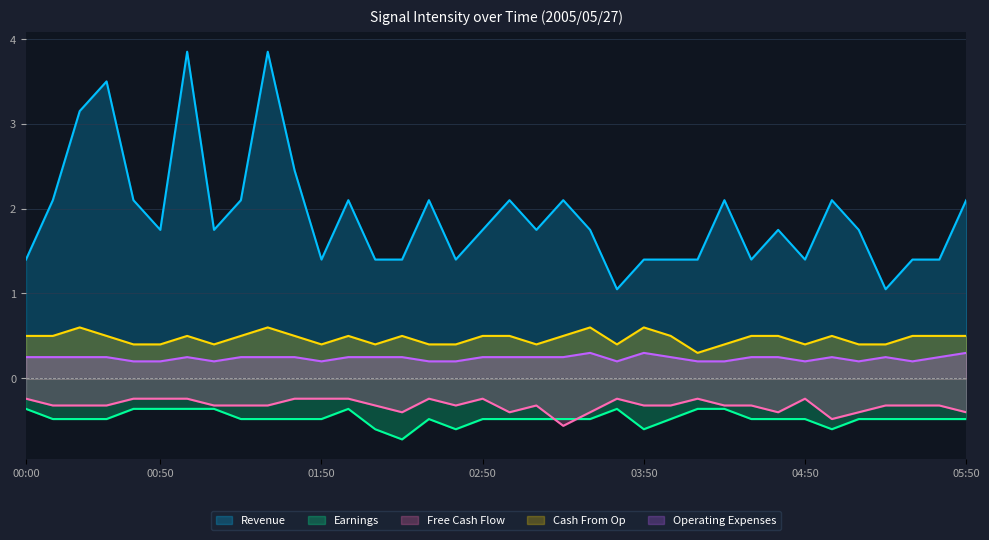

Reading left to right, transcribe all the data shown in this chart.

Revenue: 00:00=1.4	00:10=2.1	00:20=3.1	00:30=3.5	00:40=2.1	00:50=1.8	01:00=3.9	01:10=1.8	01:20=2.1	01:30=3.9	01:40=2.4	01:50=1.4	02:00=2.1	02:10=1.4	02:20=1.4	02:30=2.1	02:40=1.4	02:50=1.8	03:00=2.1	03:10=1.8	03:20=2.1	03:30=1.8	03:40=1.1	03:50=1.4	04:00=1.4	04:10=1.4	04:20=2.1	04:30=1.4	04:40=1.8	04:50=1.4	05:00=2.1	05:10=1.8	05:20=1.1	05:30=1.4	05:40=1.4	05:50=2.1
Earnings: 00:00=-0.4	00:10=-0.5	00:20=-0.5	00:30=-0.5	00:40=-0.4	00:50=-0.4	01:00=-0.4	01:10=-0.4	01:20=-0.5	01:30=-0.5	01:40=-0.5	01:50=-0.5	02:00=-0.4	02:10=-0.6	02:20=-0.7	02:30=-0.5	02:40=-0.6	02:50=-0.5	03:00=-0.5	03:10=-0.5	03:20=-0.5	03:30=-0.5	03:40=-0.4	03:50=-0.6	04:00=-0.5	04:10=-0.4	04:20=-0.4	04:30=-0.5	04:40=-0.5	04:50=-0.5	05:00=-0.6	05:10=-0.5	05:20=-0.5	05:30=-0.5	05:40=-0.5	05:50=-0.5
Free Cash Flow: 00:00=-0.2	00:10=-0.3	00:20=-0.3	00:30=-0.3	00:40=-0.2	00:50=-0.2	01:00=-0.2	01:10=-0.3	01:20=-0.3	01:30=-0.3	01:40=-0.2	01:50=-0.2	02:00=-0.2	02:10=-0.3	02:20=-0.4	02:30=-0.2	02:40=-0.3	02:50=-0.2	03:00=-0.4	03:10=-0.3	03:20=-0.6	03:30=-0.4	03:40=-0.2	03:50=-0.3	04:00=-0.3	04:10=-0.2	04:20=-0.3	04:30=-0.3	04:40=-0.4	04:50=-0.2	05:00=-0.5	05:10=-0.4	05:20=-0.3	05:30=-0.3	05:40=-0.3	05:50=-0.4
Cash From Op: 00:00=0.5	00:10=0.5	00:20=0.6	00:30=0.5	00:40=0.4	00:50=0.4	01:00=0.5	01:10=0.4	01:20=0.5	01:30=0.6	01:40=0.5	01:50=0.4	02:00=0.5	02:10=0.4	02:20=0.5	02:30=0.4	02:40=0.4	02:50=0.5	03:00=0.5	03:10=0.4	03:20=0.5	03:30=0.6	03:40=0.4	03:50=0.6	04:00=0.5	04:10=0.3	04:20=0.4	04:30=0.5	04:40=0.5	04:50=0.4	05:00=0.5	05:10=0.4	05:20=0.4	05:30=0.5	05:40=0.5	05:50=0.5
Operating Expenses: 00:00=0.2	00:10=0.2	00:20=0.2	00:30=0.2	00:40=0.2	00:50=0.2	01:00=0.2	01:10=0.2	01:20=0.2	01:30=0.2	01:40=0.2	01:50=0.2	02:00=0.2	02:10=0.2	02:20=0.2	02:30=0.2	02:40=0.2	02:50=0.2	03:00=0.2	03:10=0.2	03:20=0.2	03:30=0.3	03:40=0.2	03:50=0.3	04:00=0.2	04:10=0.2	04:20=0.2	04:30=0.2	04:40=0.2	04:50=0.2	05:00=0.2	05:10=0.2	05:20=0.2	05:30=0.2	05:40=0.2	05:50=0.3